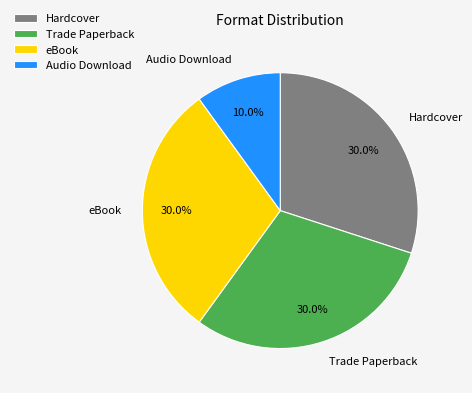

To the nearest percent, what is the average slice percentage?

25%